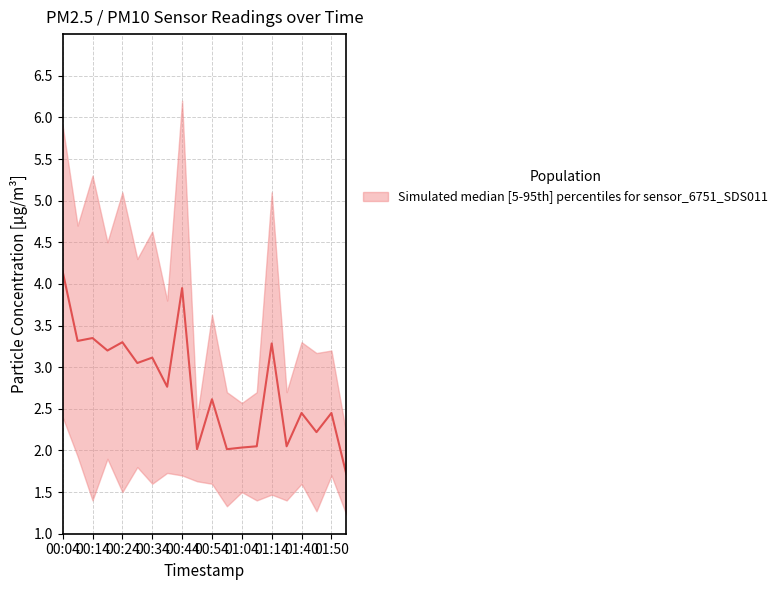

Reading right to left, list all the values displayed in this chart.

1.7	2.5	2.2	2.5	2.0	3.3	2.0	2.0	2.0	2.6	2.0	4.0	2.8	3.1	3.0	3.3	3.2	3.3	3.3	4.2